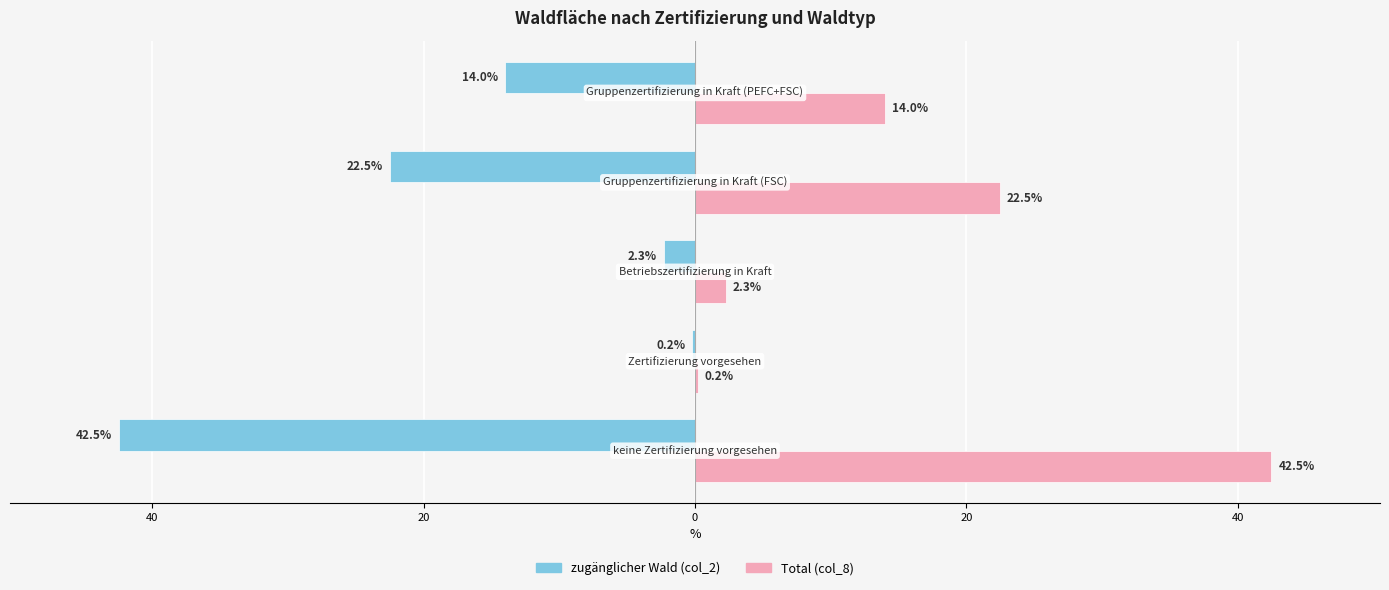

What are all the series names shown in the legend?

zugänglicher Wald (col_2), Total (col_8)